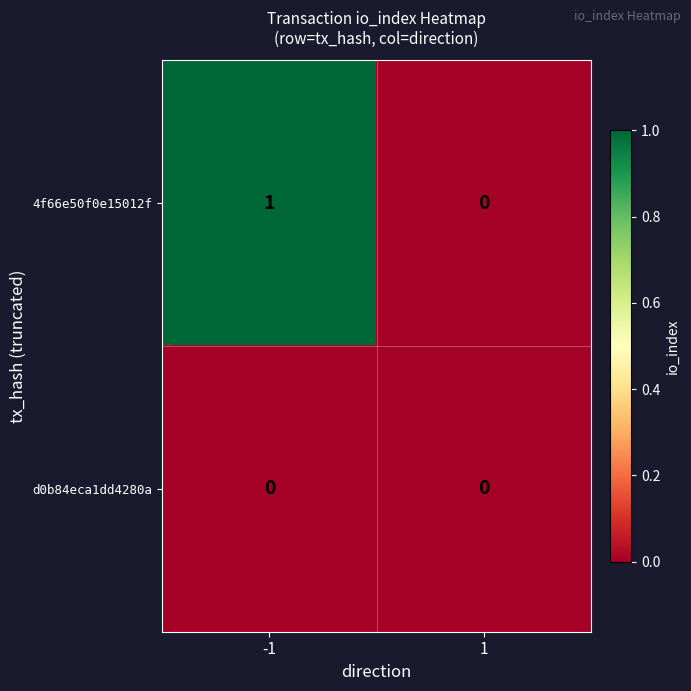

At which category is the sum across all series the highest?

-1